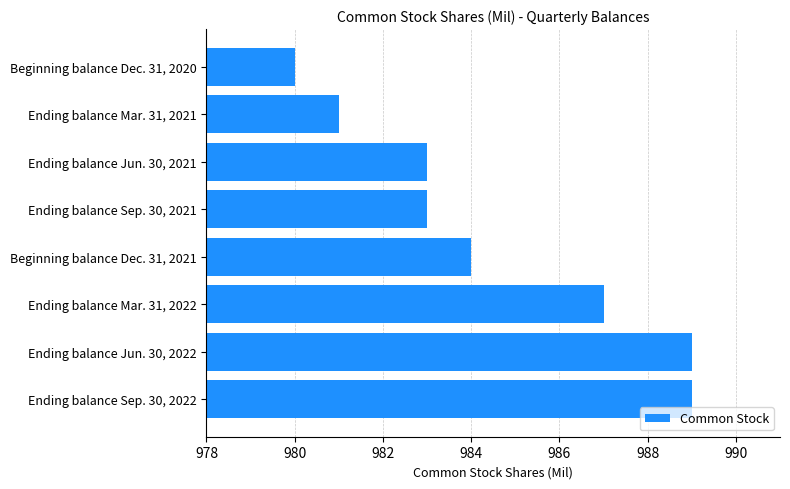

Reading top to bottom, what are all the values shown in this chart?

Beginning balance Dec. 31, 2020=980	Ending balance Mar. 31, 2021=981	Ending balance Jun. 30, 2021=983	Ending balance Sep. 30, 2021=983	Beginning balance Dec. 31, 2021=984	Ending balance Mar. 31, 2022=987	Ending balance Jun. 30, 2022=989	Ending balance Sep. 30, 2022=989